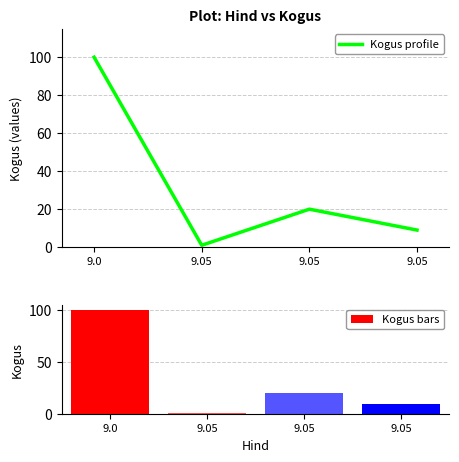

What is the minimum value for Kogus profile?

1